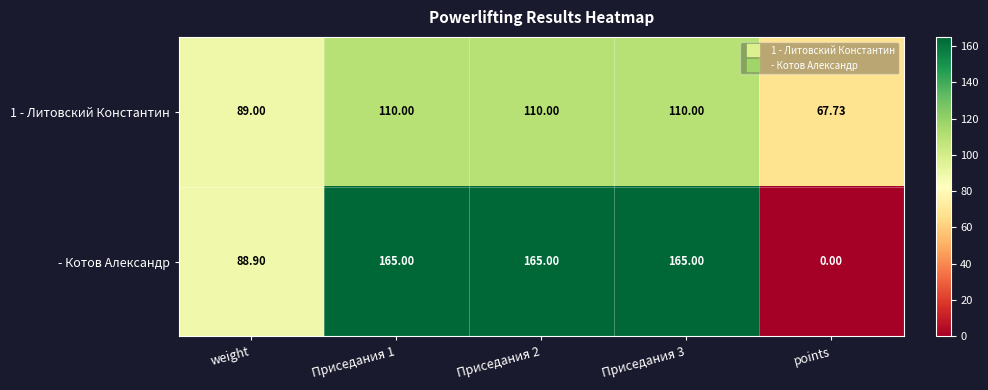

Between weight and points, which series saw the biggest shift?

- Котов Александр